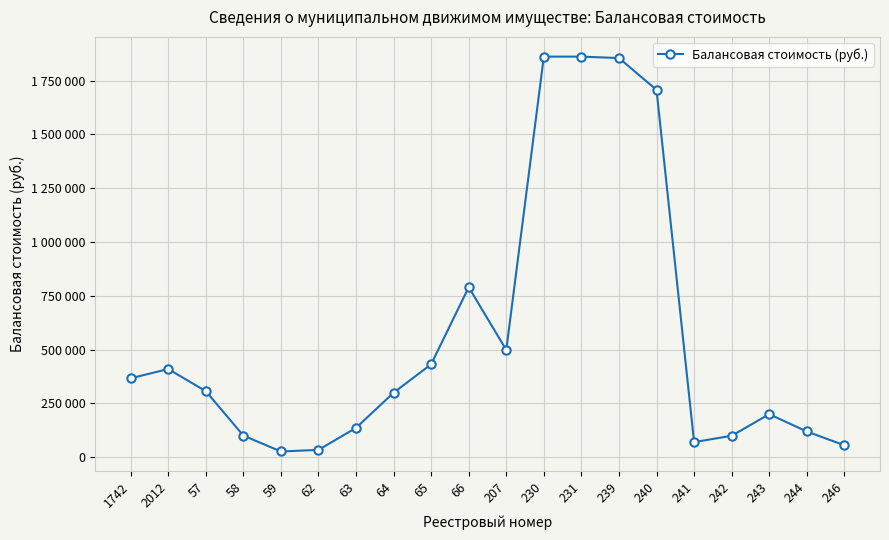

What is the label of the 4th point from the left?

58